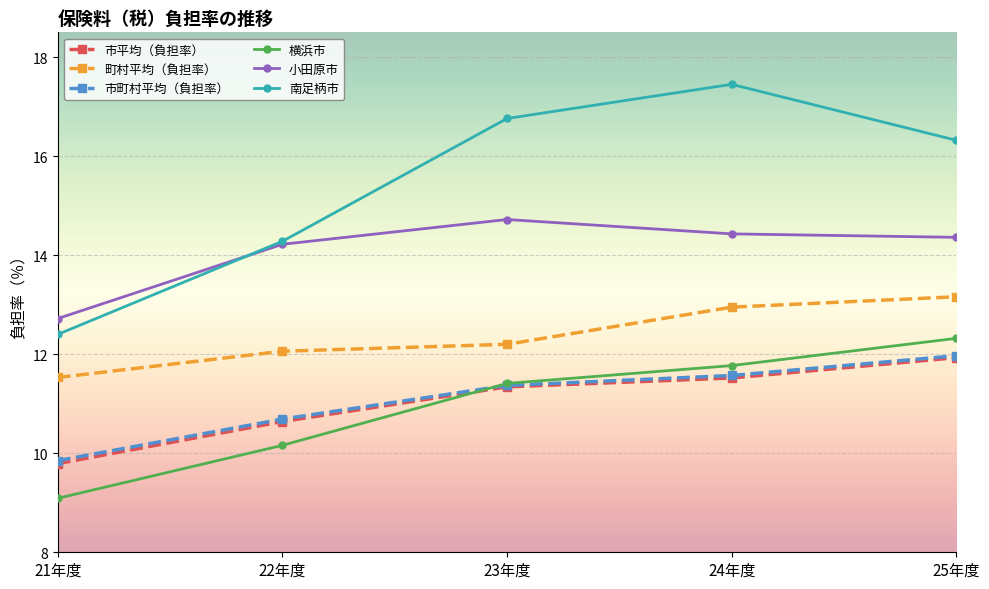

True or false: 市町村平均（負担率） and 小田原市 cross at least once.

False